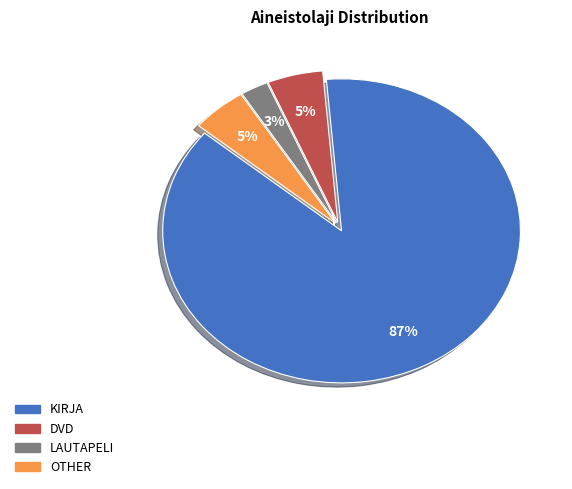

To the nearest percent, what is the combined percentage of LAUTAPELI and DVD?

8%